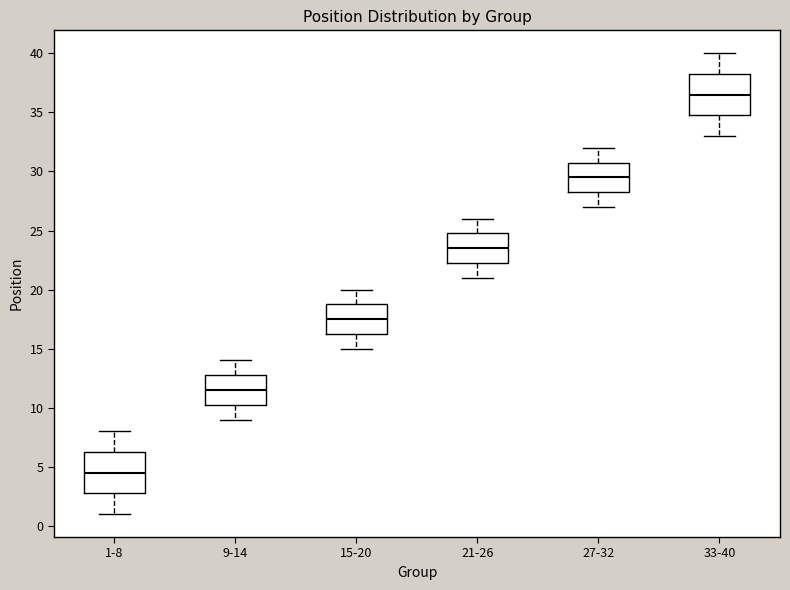

Reading left to right, read every box against the y-axis: the position of its median line, the range the box covers, and the ends of its whiskers. The values are not printed on the chart, so give them approximately, as read against the axis.

1-8: median 4.5, box 3.0 to 6.5, whiskers 1.0 to 8.0
9-14: median 11.5, box 10.5 to 13.0, whiskers 9.0 to 14.0
15-20: median 17.5, box 16.5 to 19.0, whiskers 15.0 to 20.0
21-26: median 23.5, box 22.5 to 25.0, whiskers 21.0 to 26.0
27-32: median 29.5, box 28.5 to 31.0, whiskers 27.0 to 32.0
33-40: median 36.5, box 35.0 to 38.5, whiskers 33.0 to 40.0